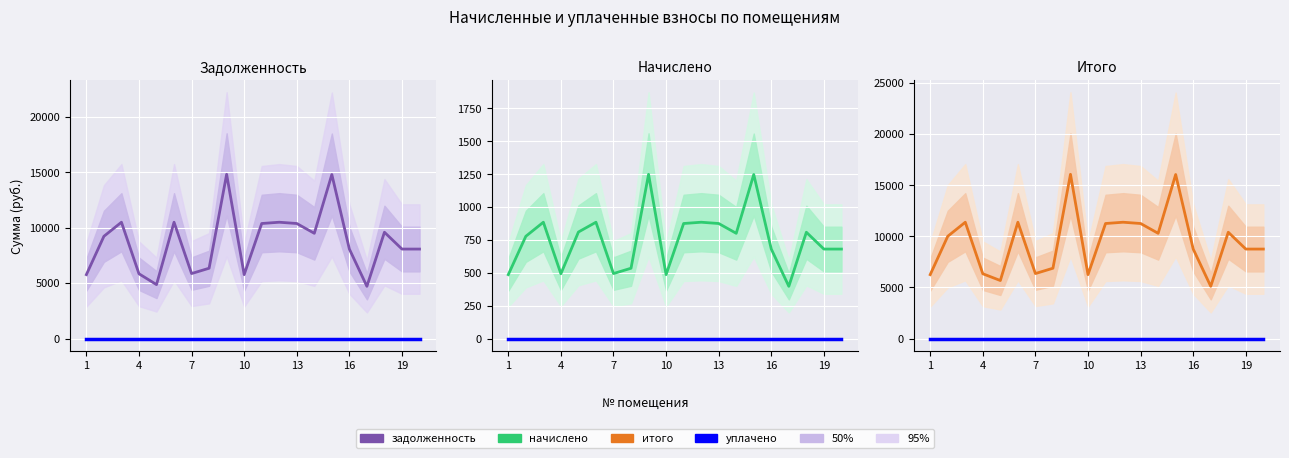

True or false: итого and уплачено cross at least once.

False